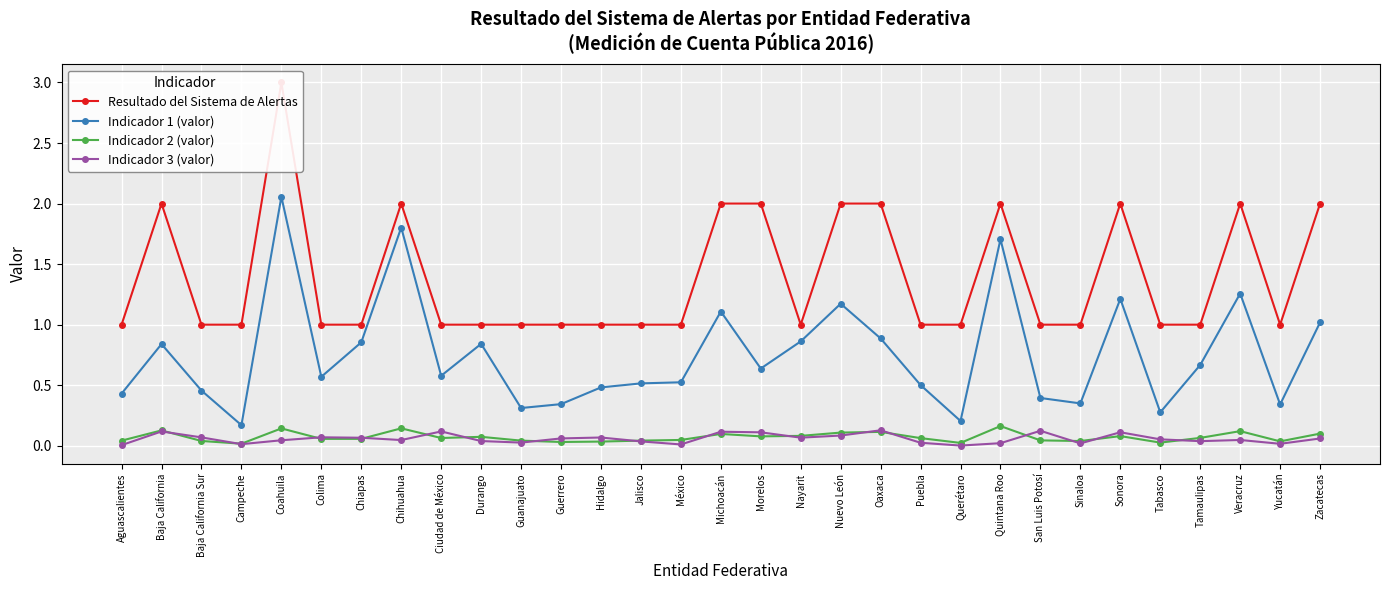

True or false: Indicador 2 (valor) and Indicador 1 (valor) intersect in this chart.

False